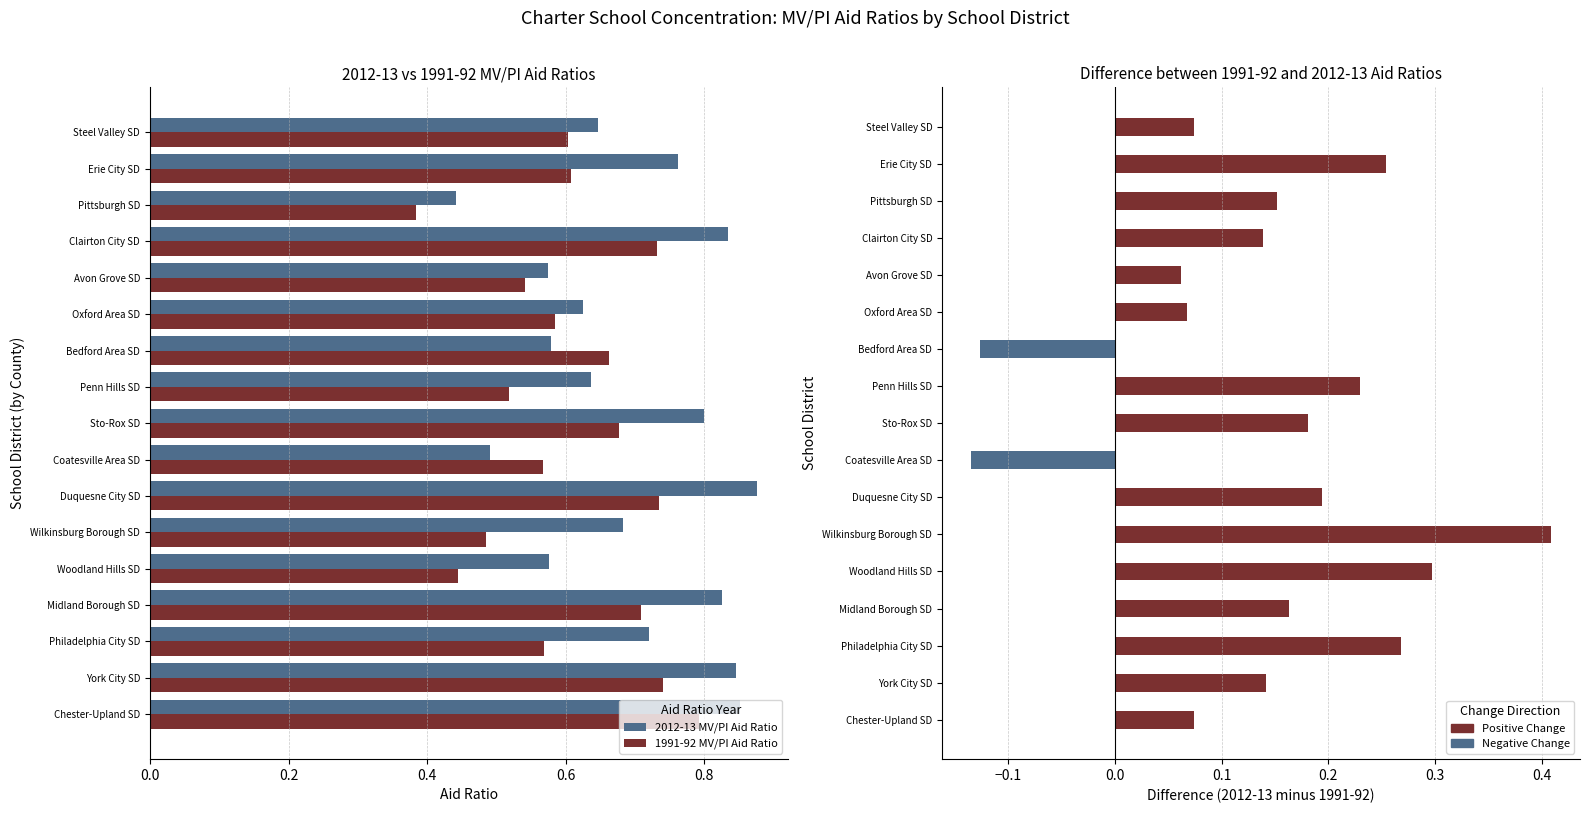

Which series has the largest range (max minus min)?

2012-13 MV/PI Aid Ratio